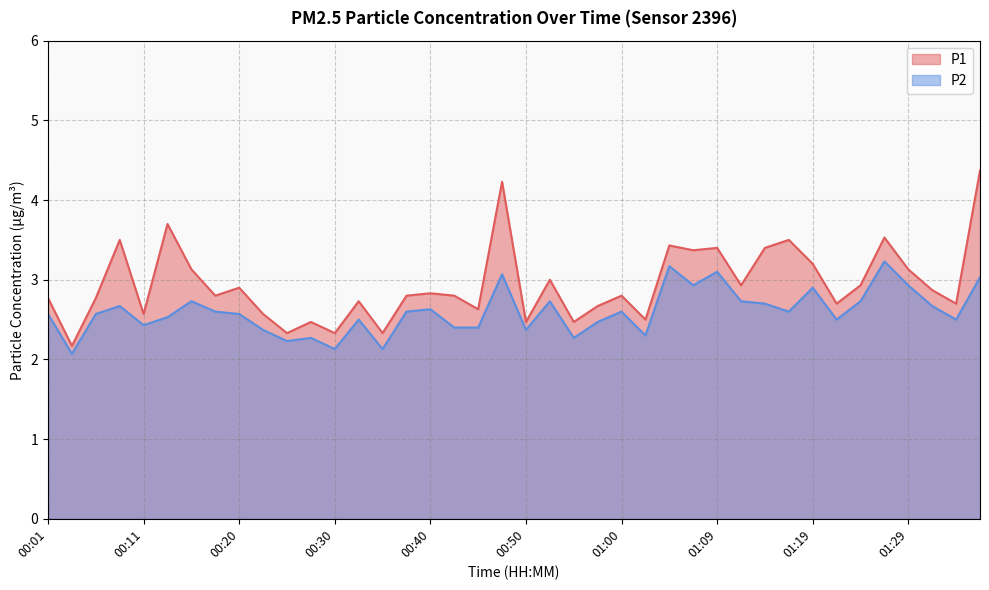

What is the value of the P1 point at the 35th from the left?

2.9